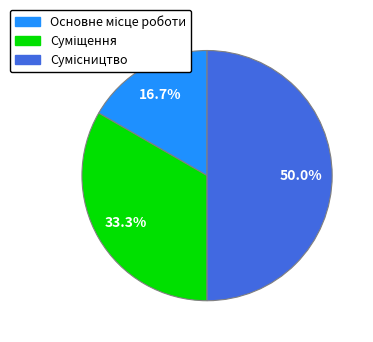

To the nearest percent, what is the difference between the Суміщення and Основне місце роботи slice percentages?

17%